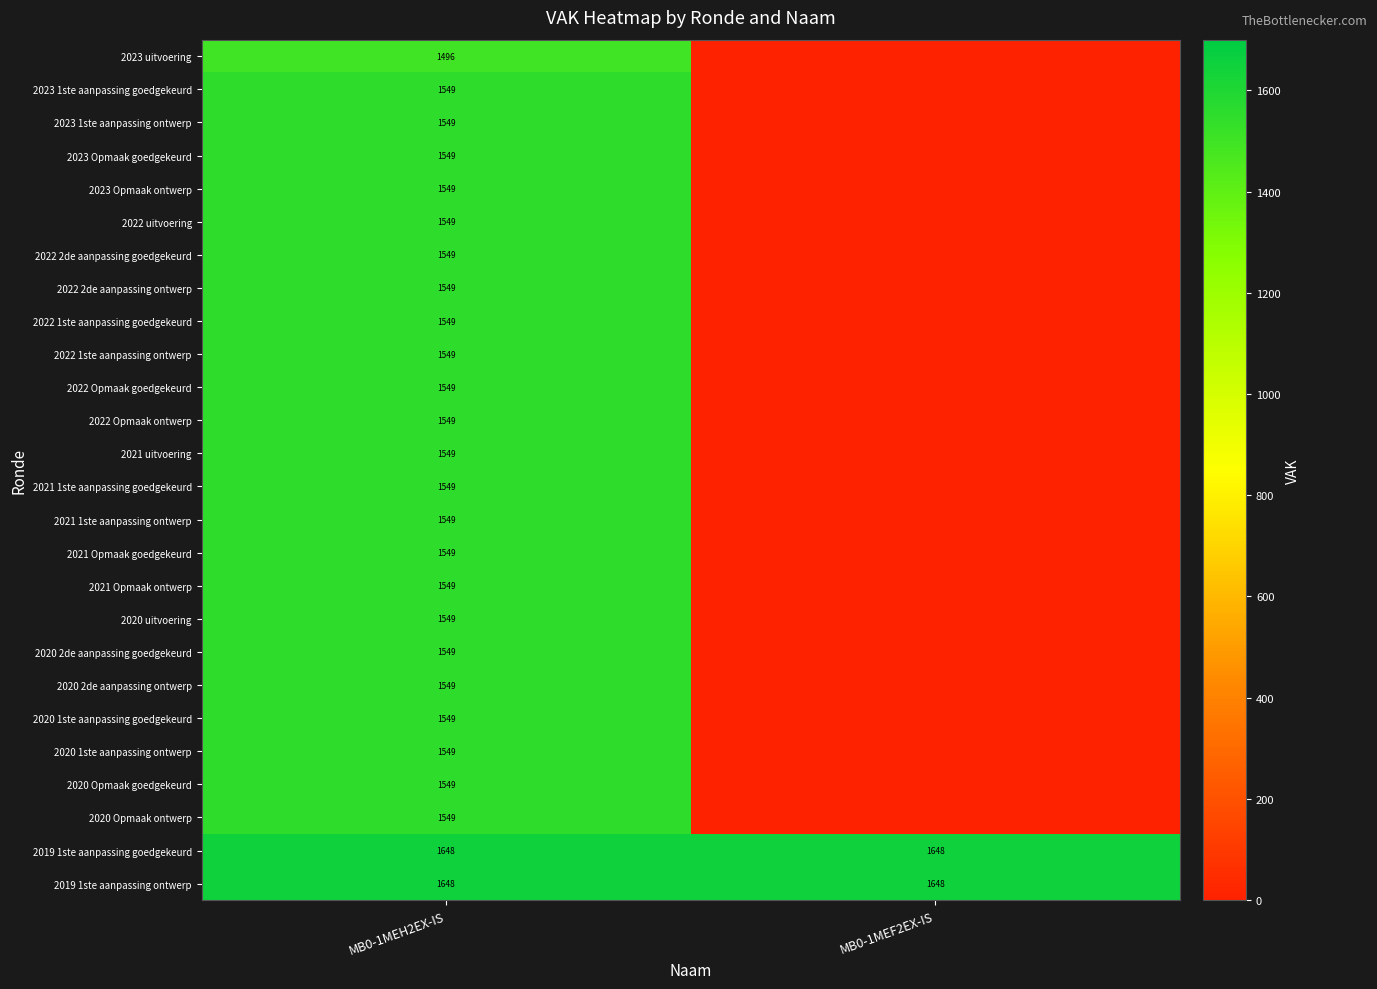

Between MB0-1MEH2EX-IS and MB0-1MEF2EX-IS, which is larger?

MB0-1MEH2EX-IS